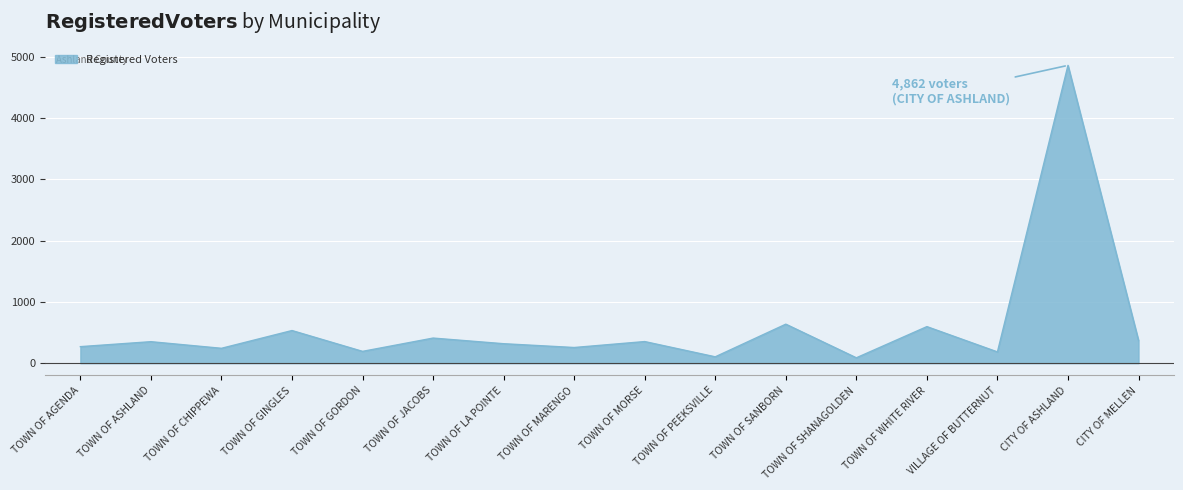

The value at TOWN OF GORDON is 193. True or false?

True